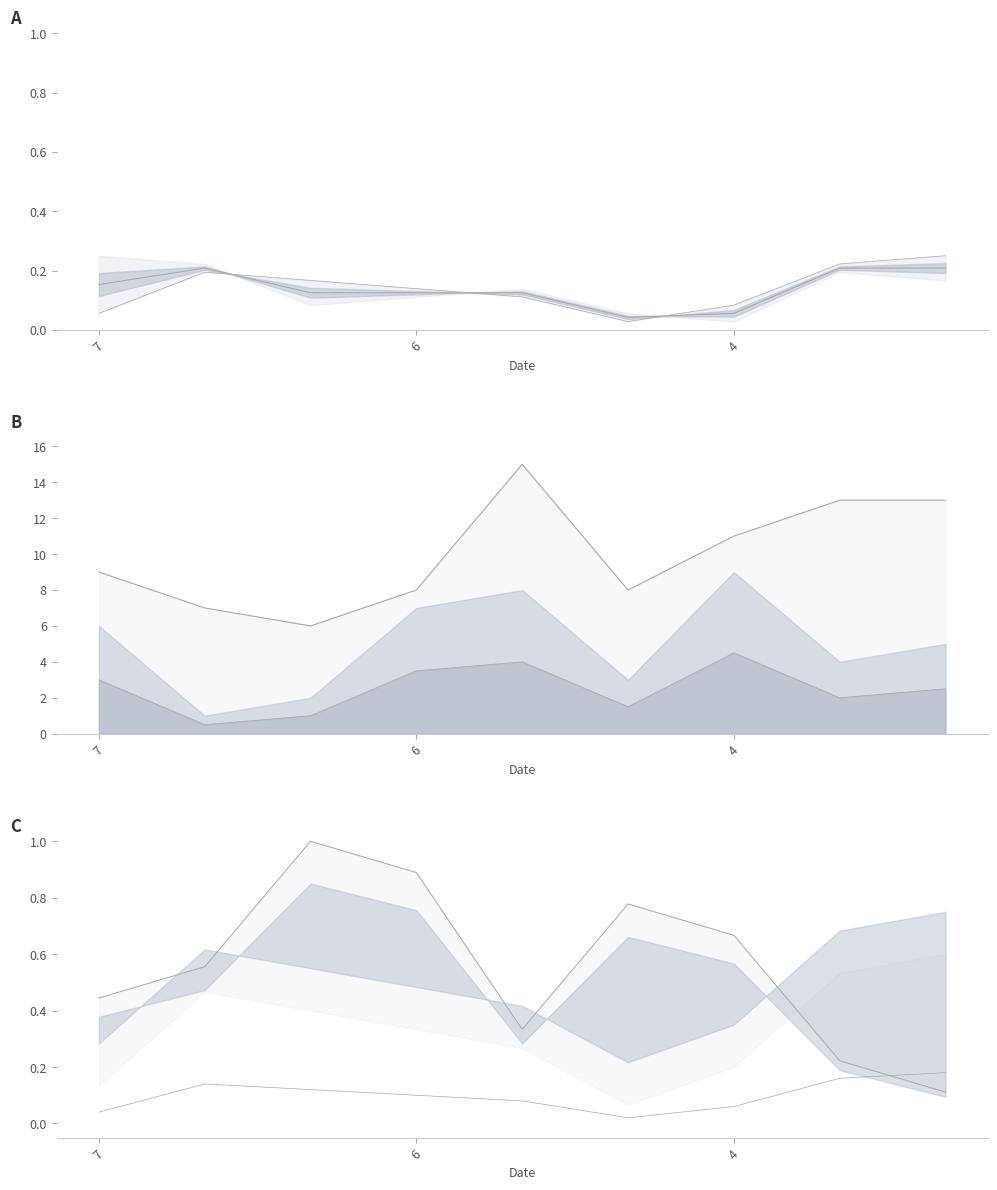

Between 7 and 8, which series saw the biggest shift?

upper_line